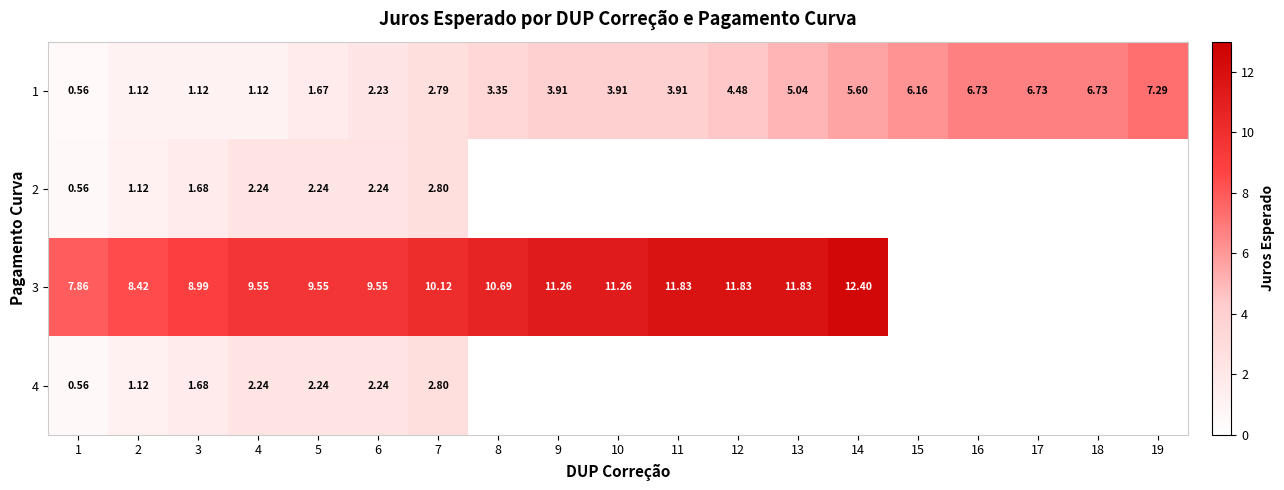

Count the number of data series in this chart.

4